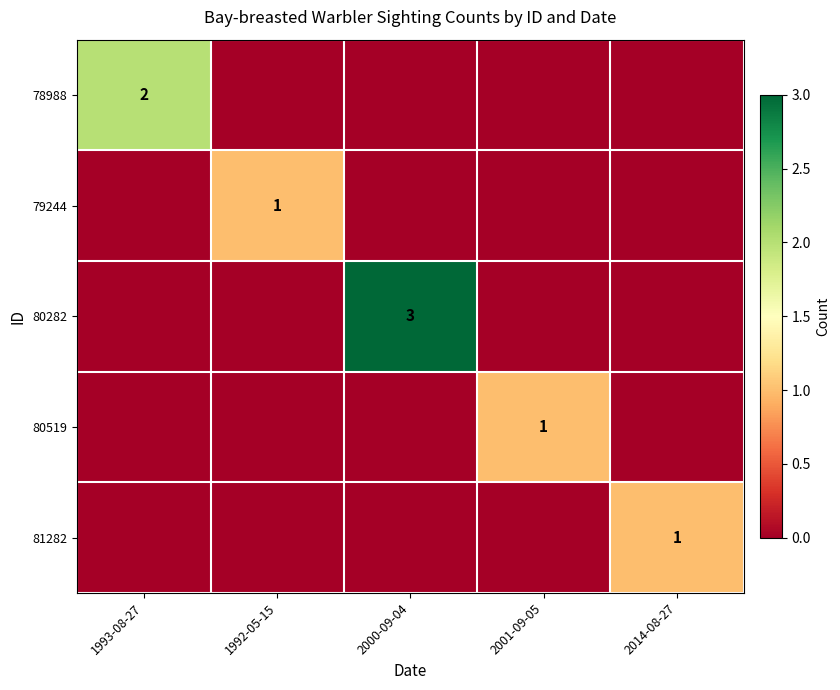

The 80282 series shows 3 at 2000-09-04. True or false?

True